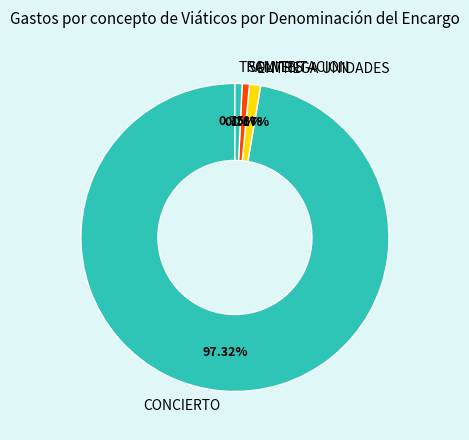

What is the largest slice in the pie chart?

CONCIERTO